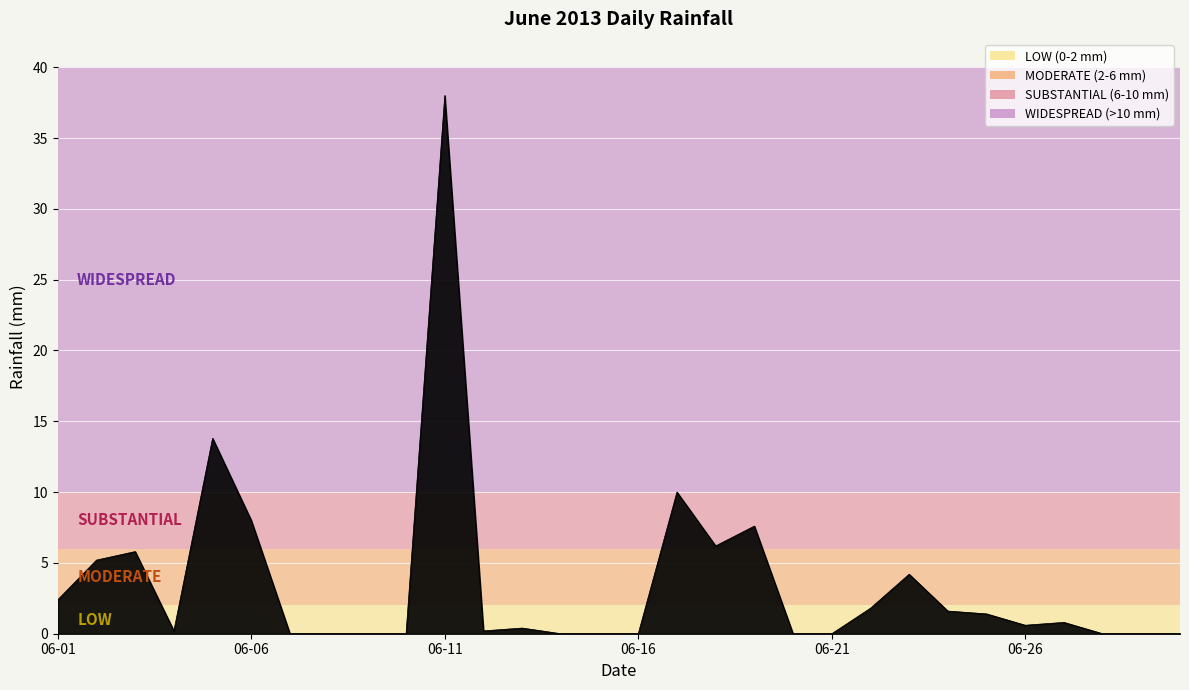

What is the difference between the maximum and minimum values?

38.0